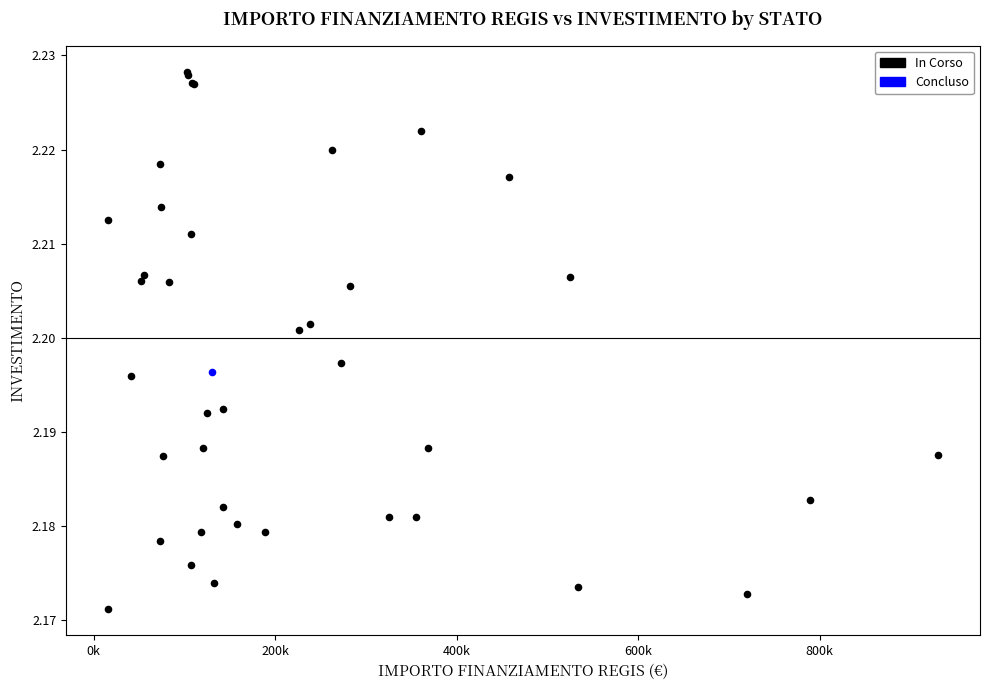

What are all the series names shown in the legend?

In Corso, Concluso